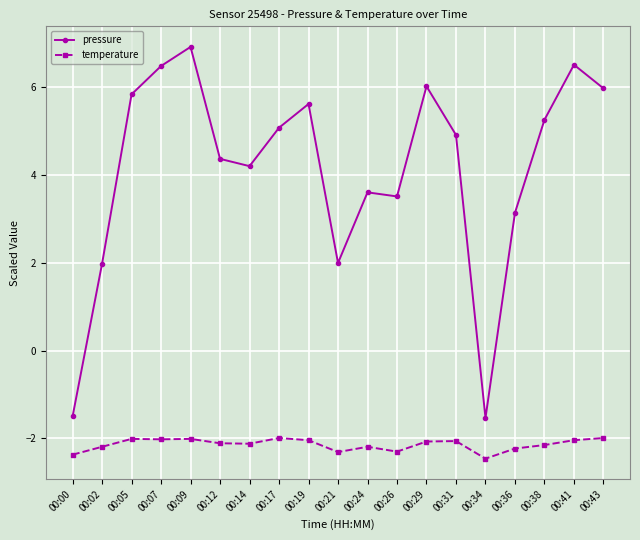

Which series has the largest total across all categories?

pressure